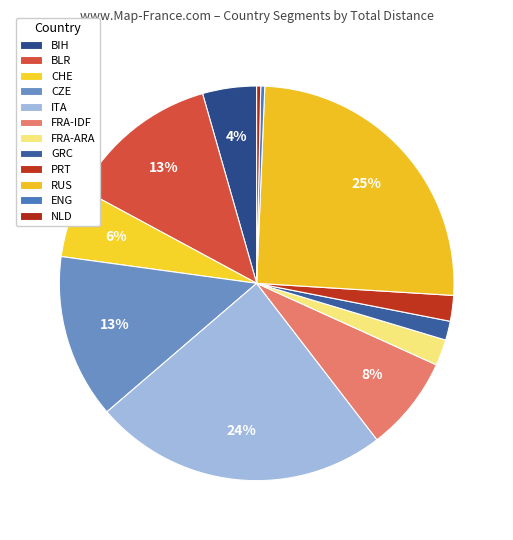

Count the number of slices in the pie.

12